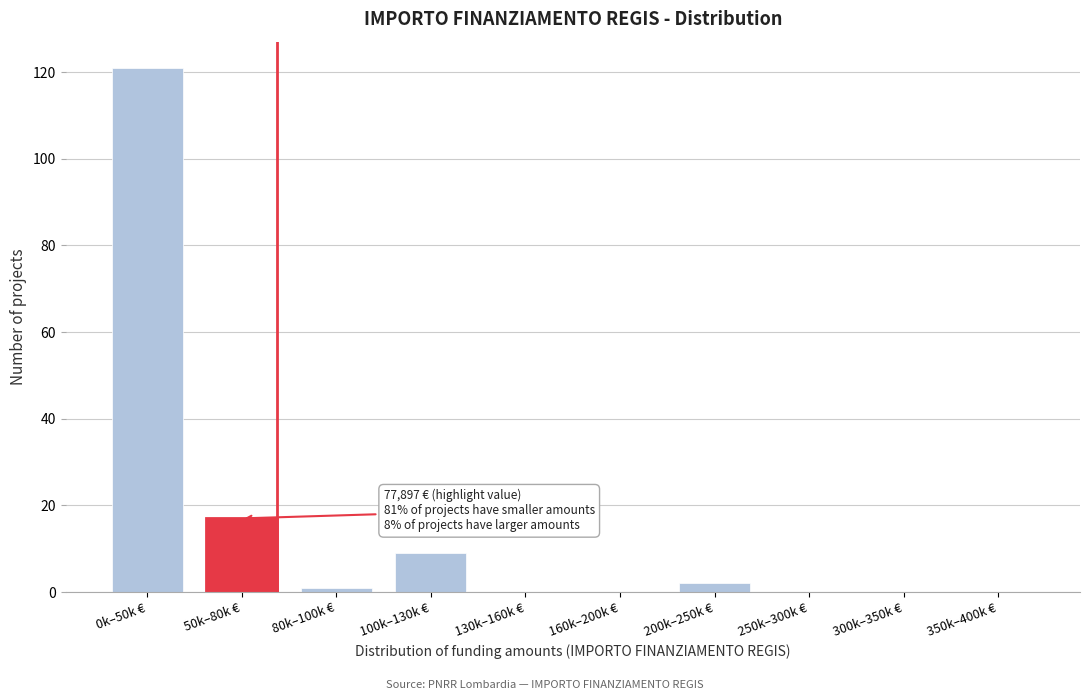

Reading right to left, list all the values displayed in this chart.

350k–400k €=0	300k–350k €=0	250k–300k €=0	200k–250k €=2	160k–200k €=0	130k–160k €=0	100k–130k €=9	80k–100k €=1	50k–80k €=17	0k–50k €=121